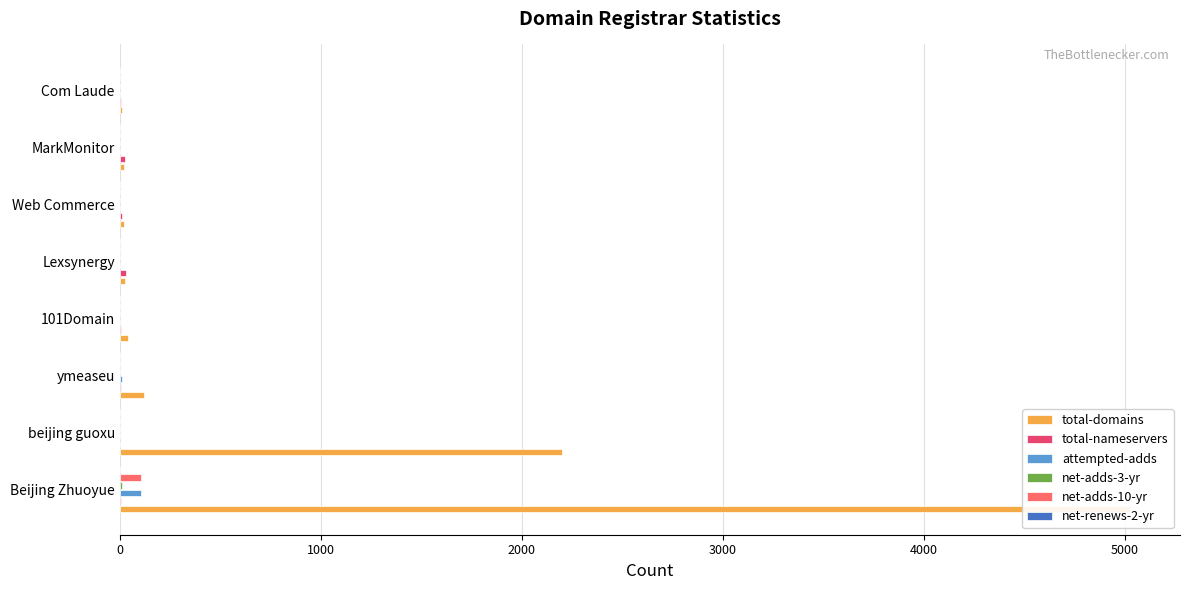

At how many categories does at least one series exceed 1166?

2